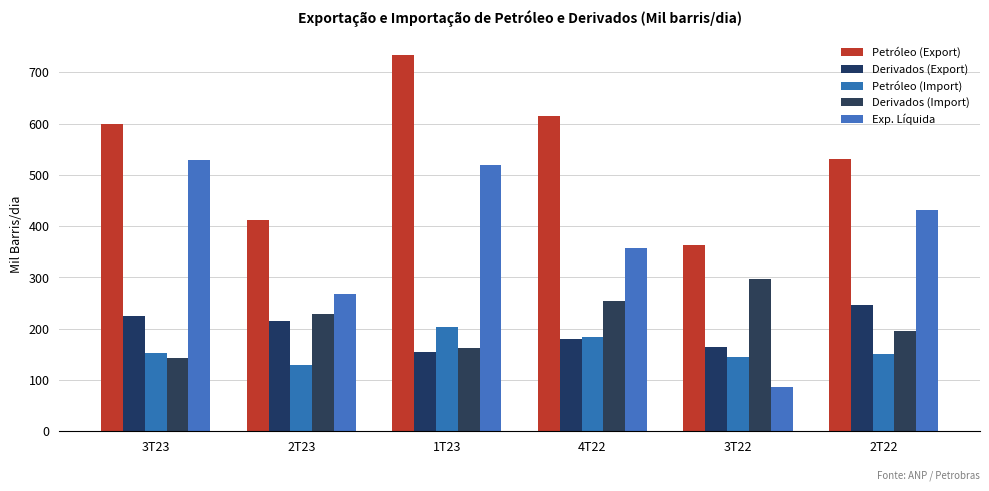

Reading left to right, extract all data points from this chart.

Petróleo (Export): 599	411	733	614	363	531
Derivados (Export): 224	215	154	179	165	247
Petróleo (Import): 152	129	204	183	145	151
Derivados (Import): 142	229	163	253	296	195
Exp. Líquida: 529	268	520	357	87	432